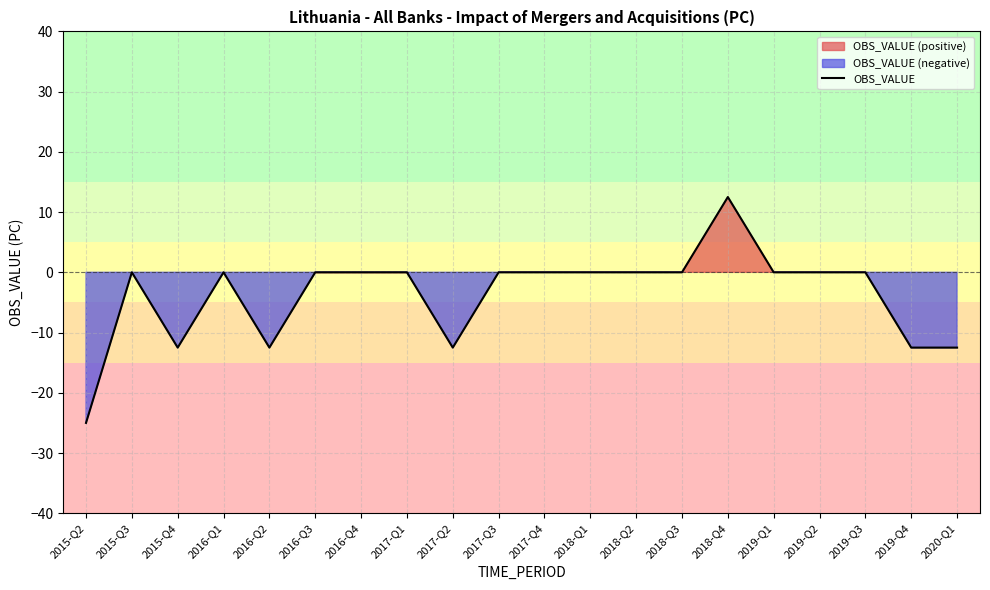

What is the sum of all values?

-75.0